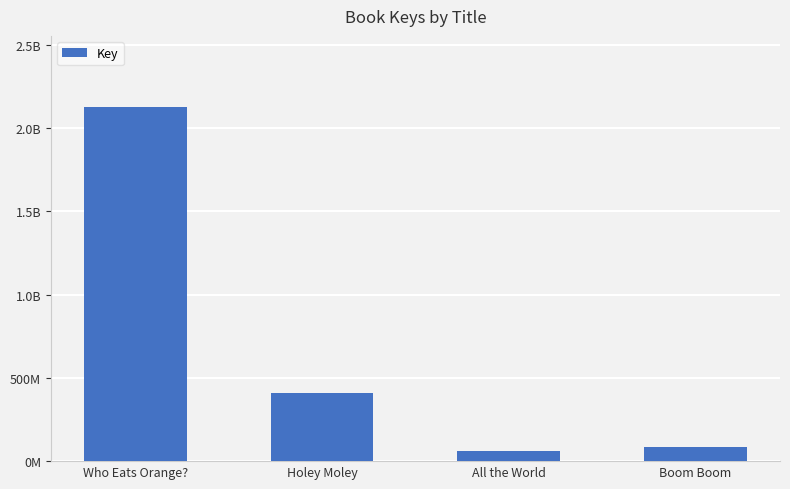

Rank the categories by value from lowest to highest.

All the World, Boom Boom, Holey Moley, Who Eats Orange?